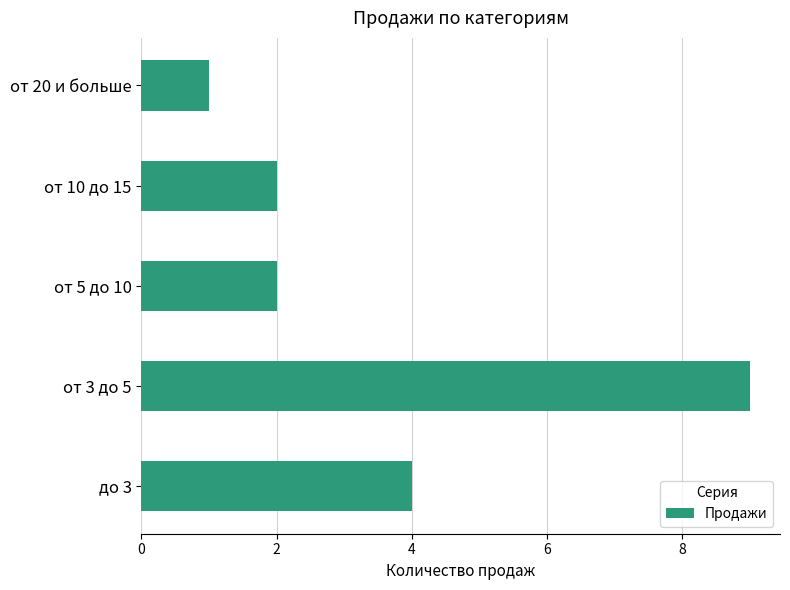

What is the change in value from от 3 до 5 to от 10 до 15?

-7